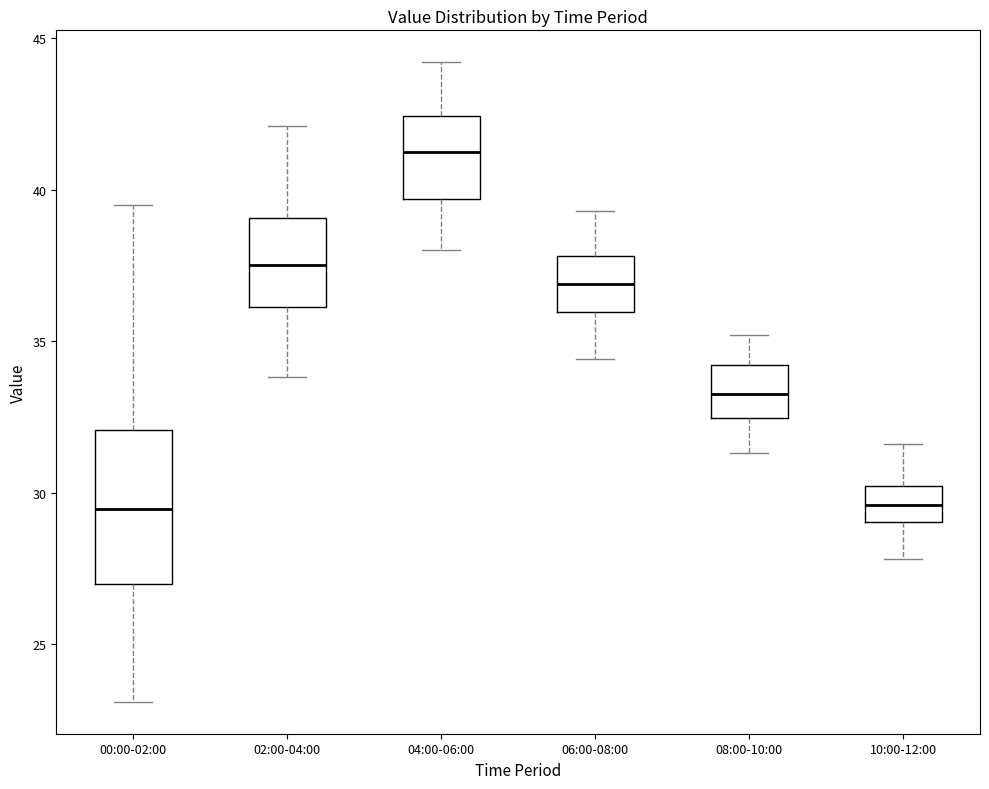

Which box is the tallest, from its lower edge to its upper edge?

00:00-02:00